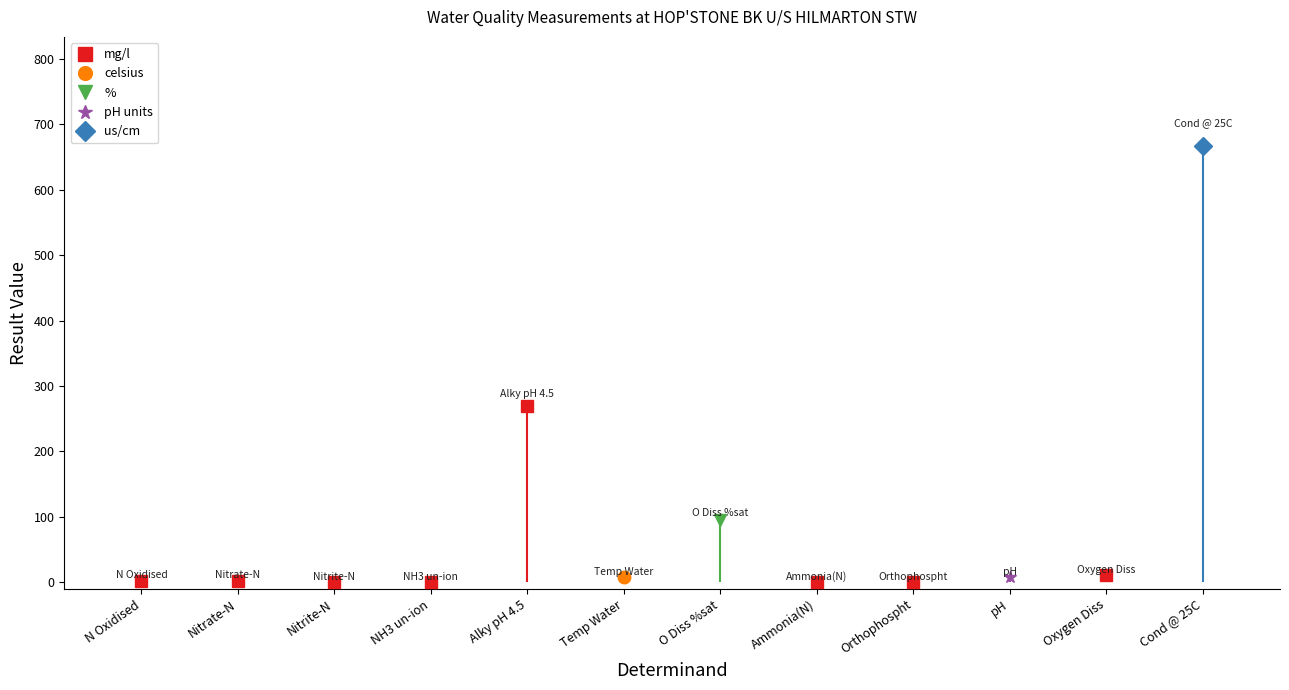

Rank the categories by value from lowest to highest.

NH3 un-ion, Nitrite-N, Ammonia(N), Orthophospht, Nitrate-N, N Oxidised, Temp Water, pH, Oxygen Diss, O Diss %sat, Alky pH 4.5, Cond @ 25C